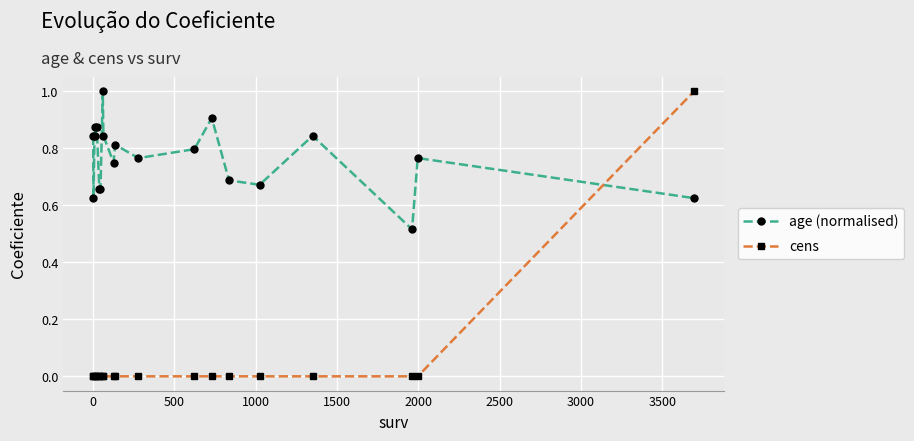

List the series in order of their overall mean, highest first.

age (normalised), cens